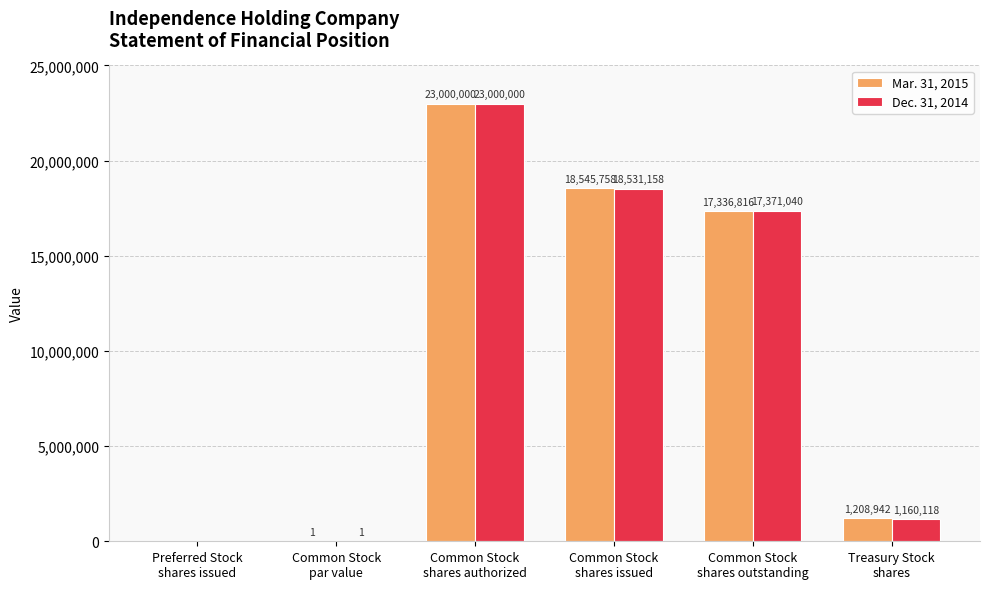

What is the highest value of the Mar. 31, 2015 series?

23000000